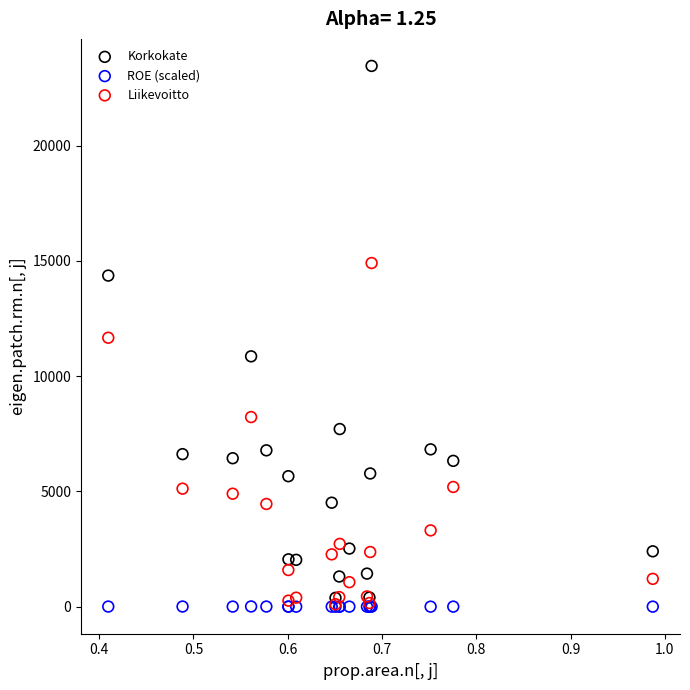

Which series has the largest Y range (max minus min)?

Korkokate